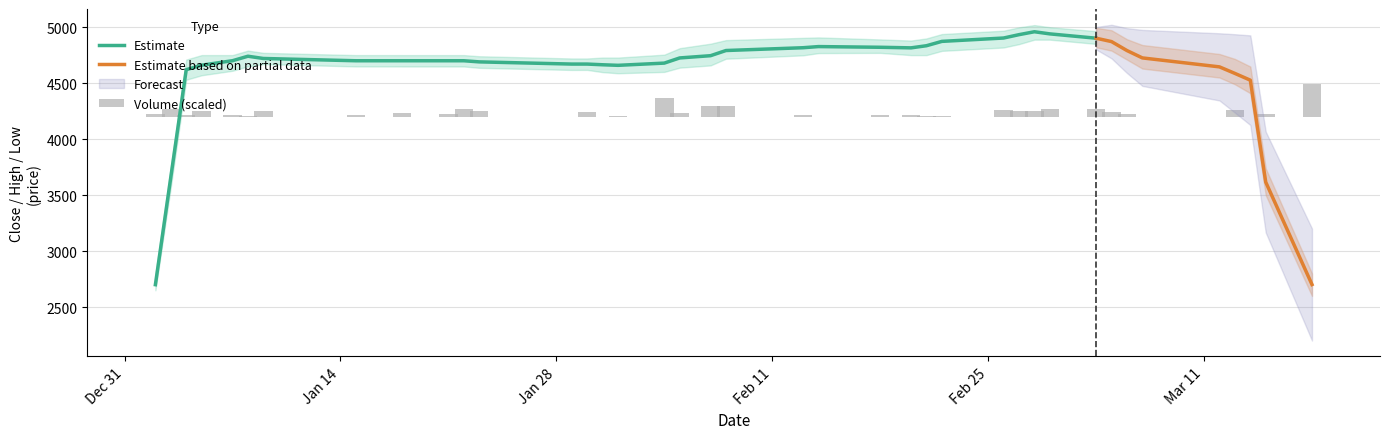

What value does the Volume series have at 28, to the nearest 50?

200